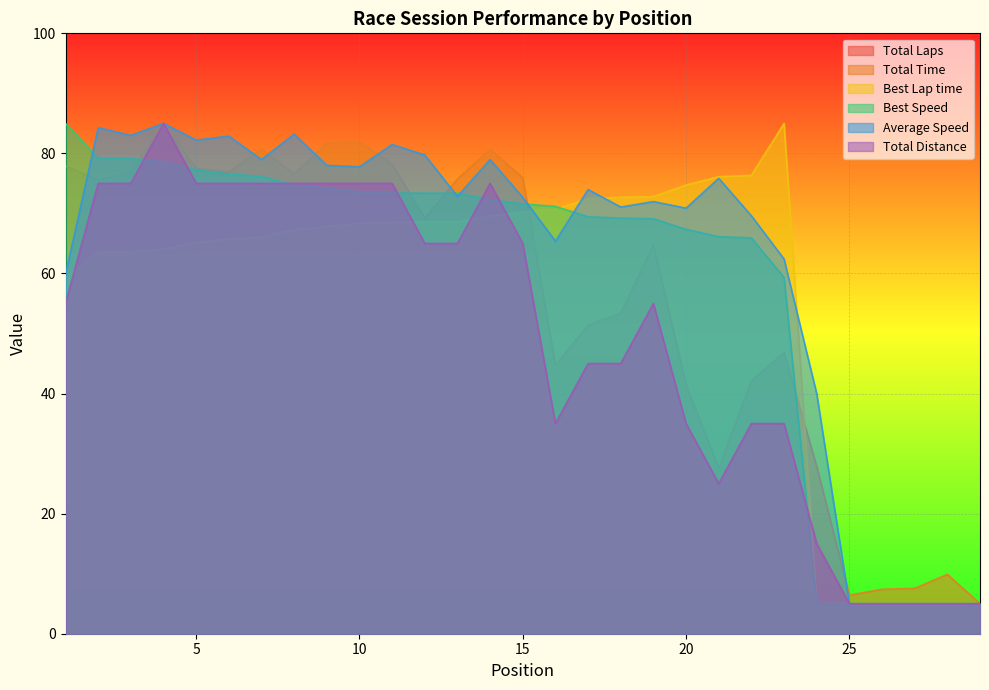

What is the value of the Total Distance point at the 20th from the left?

35.0